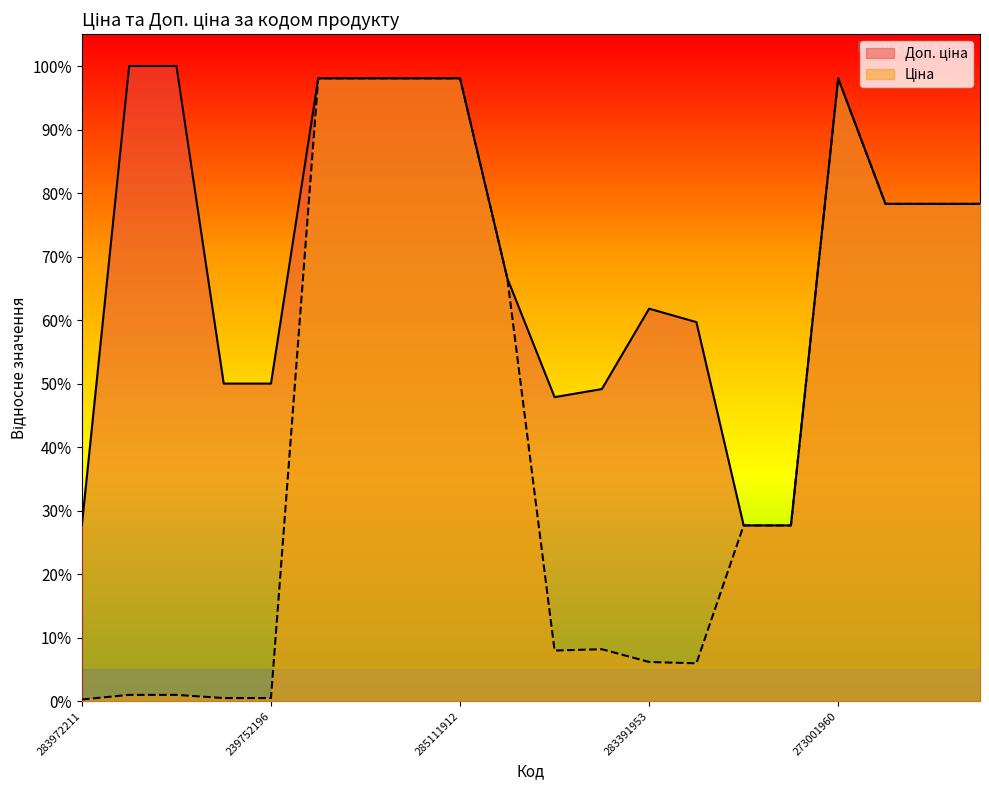

What are all the series names shown in the legend?

Доп. ціна, Ціна